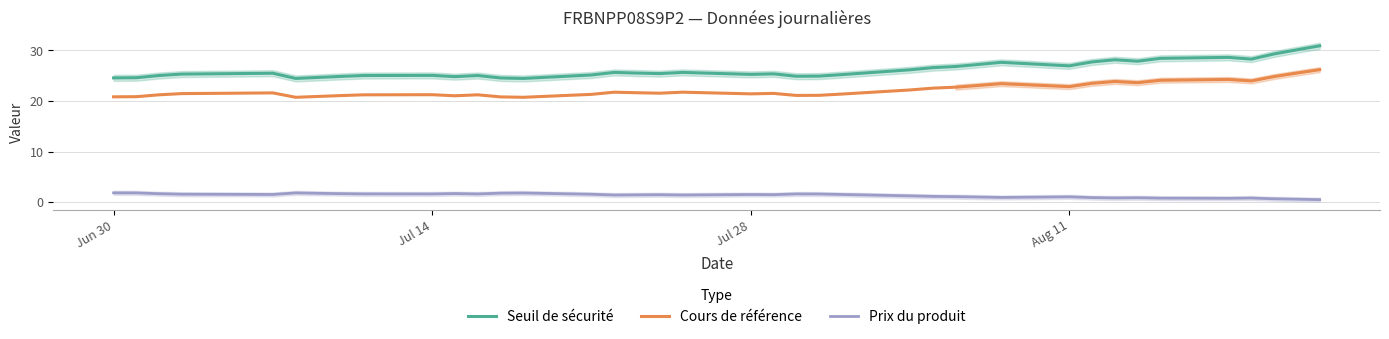

What is the highest value of the Seuil de sécurité series?

30.9